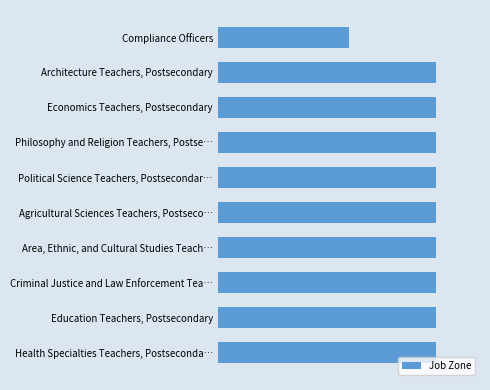

What is the average value?

5